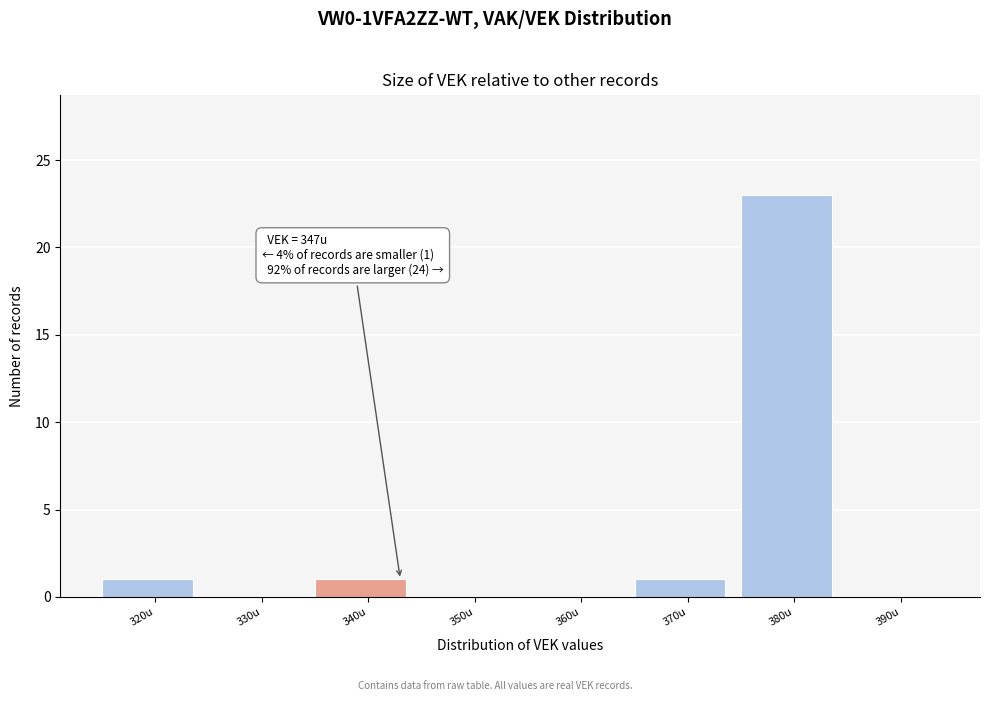

Reading left to right, list all the values displayed in this chart.

320u=1	330u=0	340u=1	350u=0	360u=0	370u=1	380u=23	390u=0